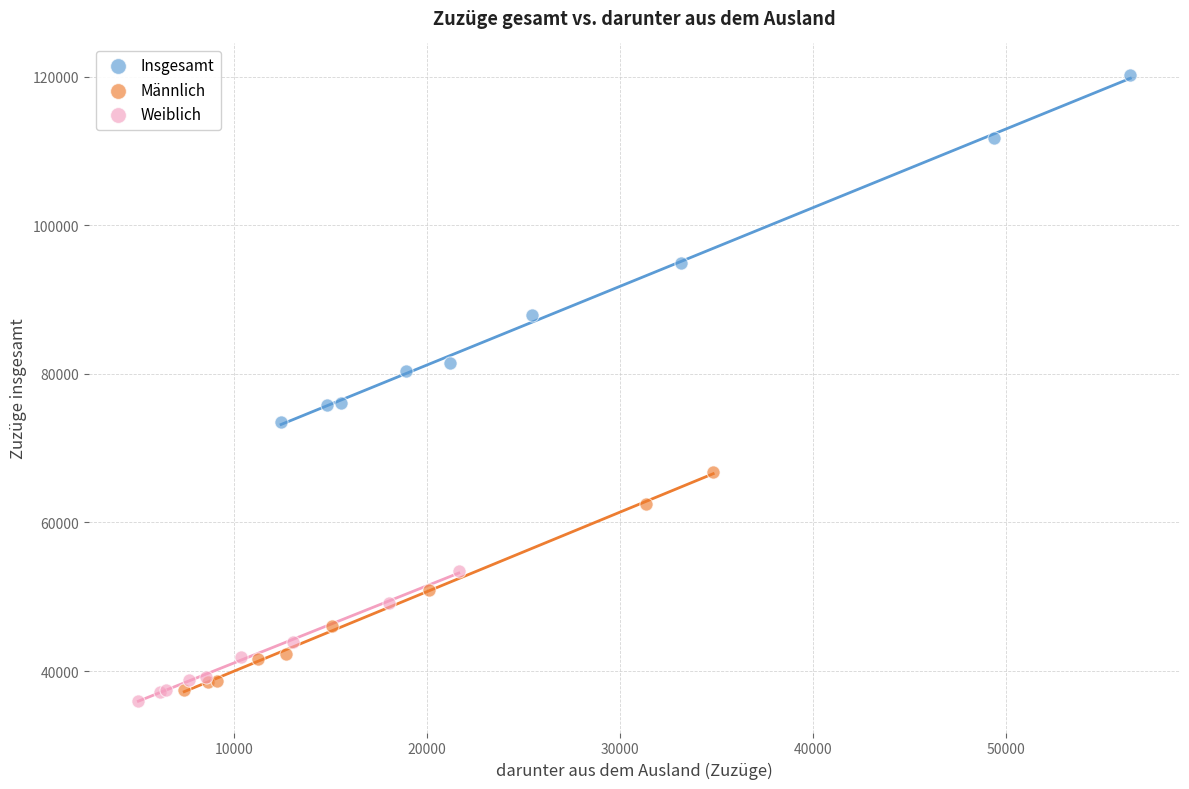

Which series contains the highest Y value?

Insgesamt